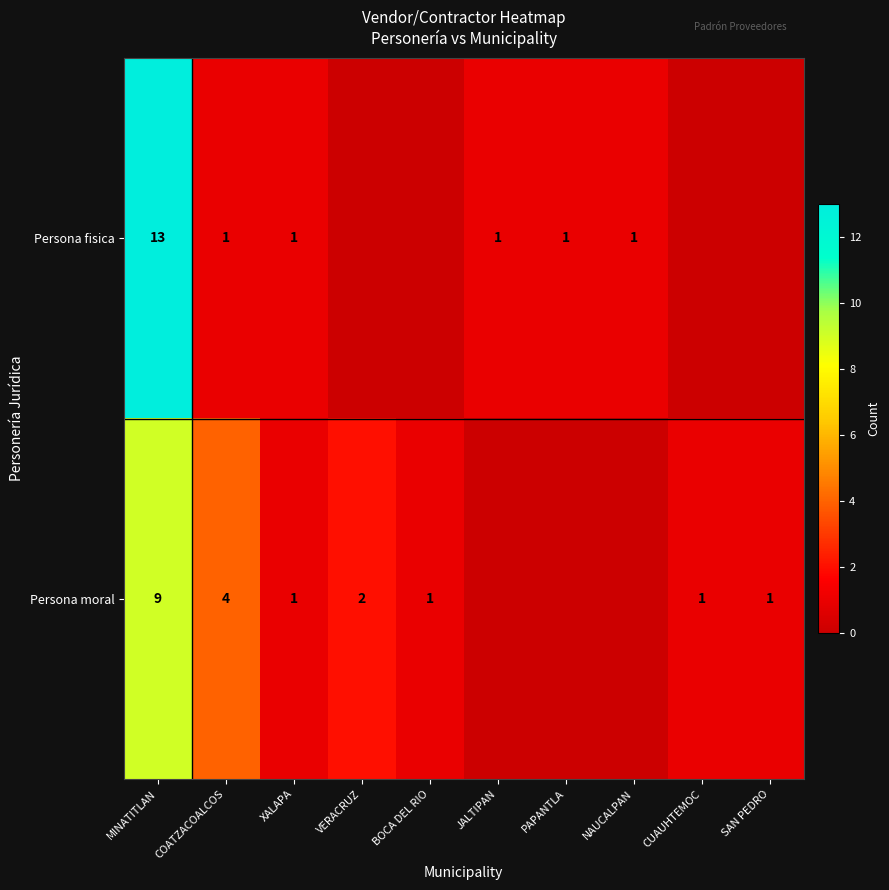

At which category does the chart reach its minimum across all series?

VERACRUZ